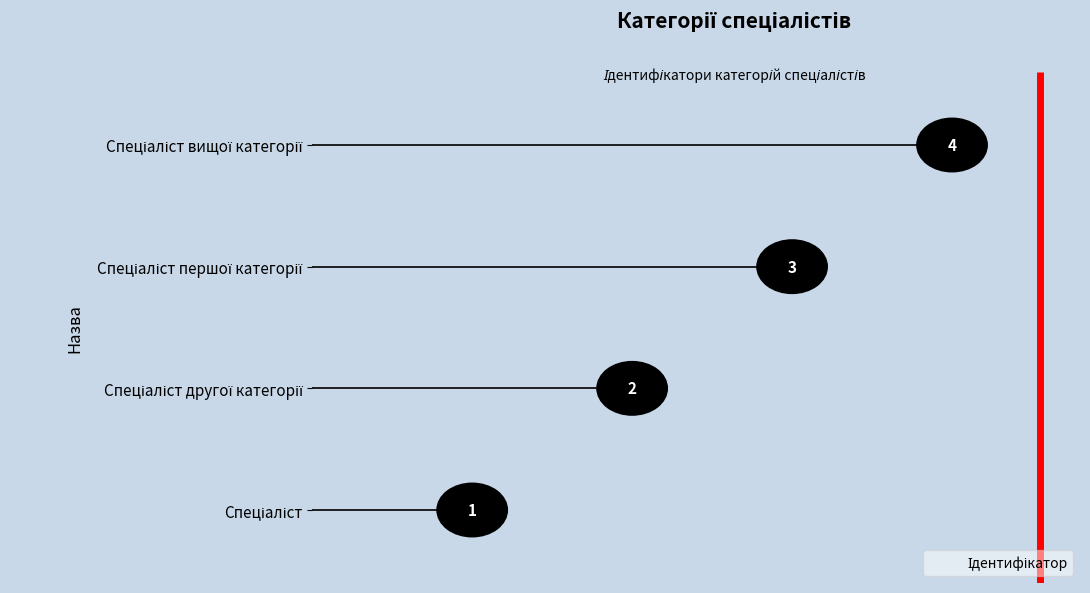

What is the sum of all values?

10